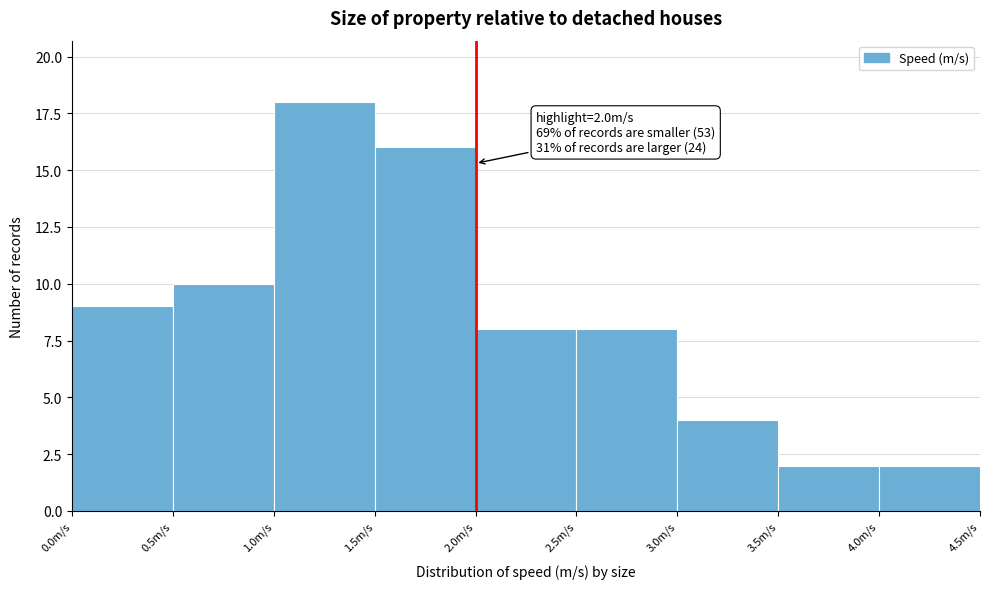

Over which range of the x-axis is the bar tallest?

1.0 to 1.5